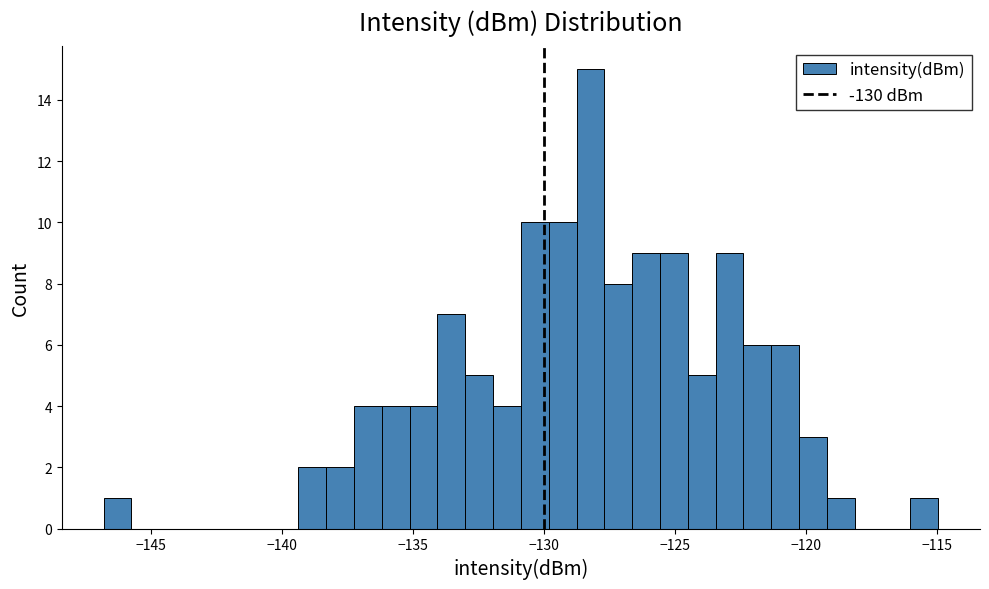

Read against the x-axis, roughly where is the centre of the tallest bar?

-128.0